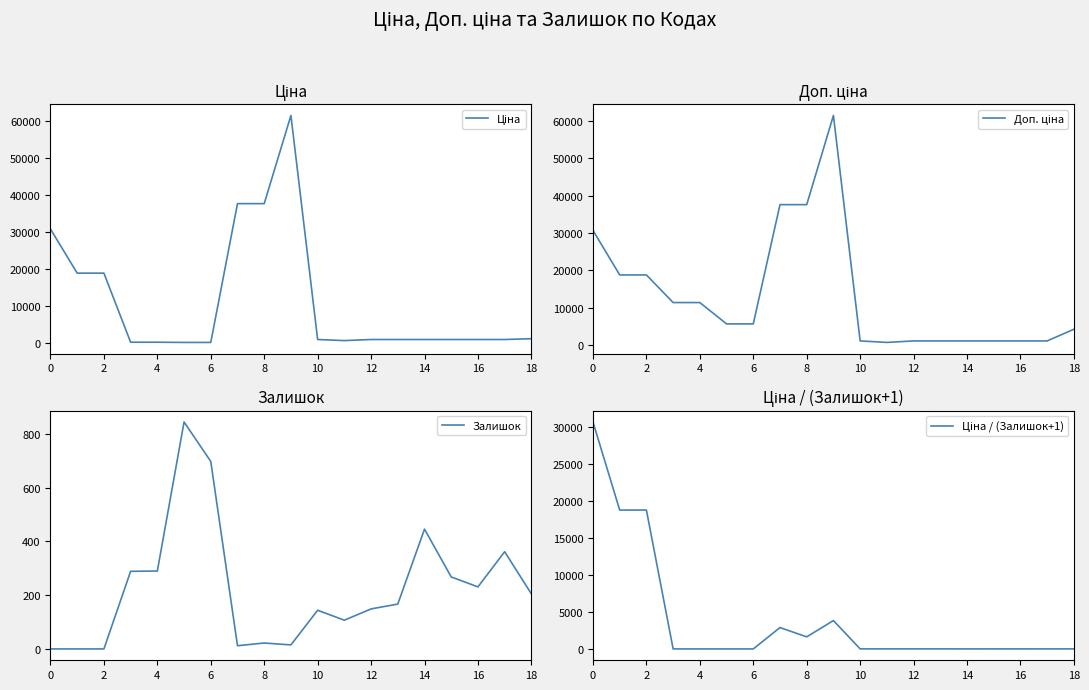

True or false: Доп. ціна and Ціна intersect in this chart.

False